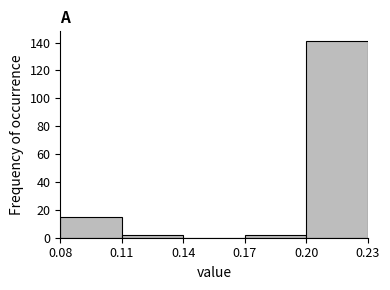

Reading left to right, transcribe this chart: for each bar, give the range it covers on the x-axis and its height. The values are not printed on the chart, so give them approximately, as read against the axis.

0.08 to 0.11: 16
0.11 to 0.14: 2
0.14 to 0.17: 0
0.17 to 0.20: 2
0.20 to 0.23: 142